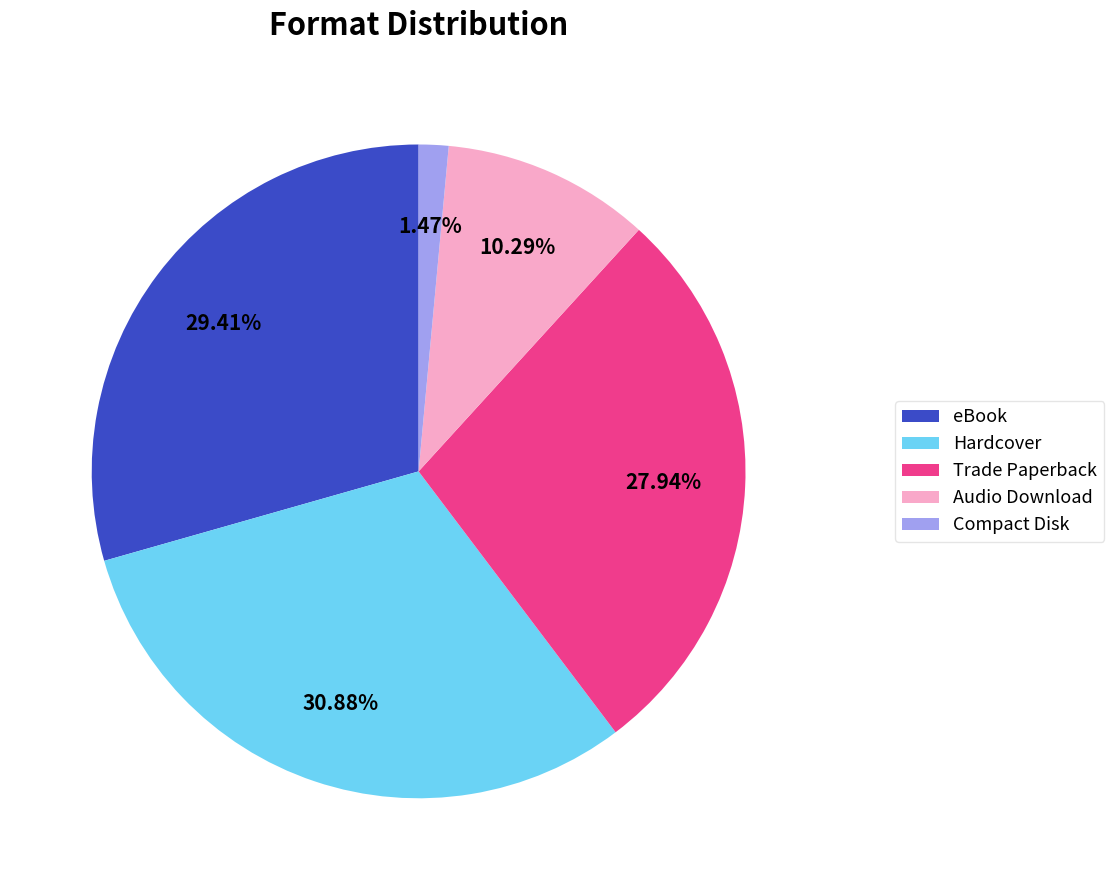

Count the number of slices in the pie.

5